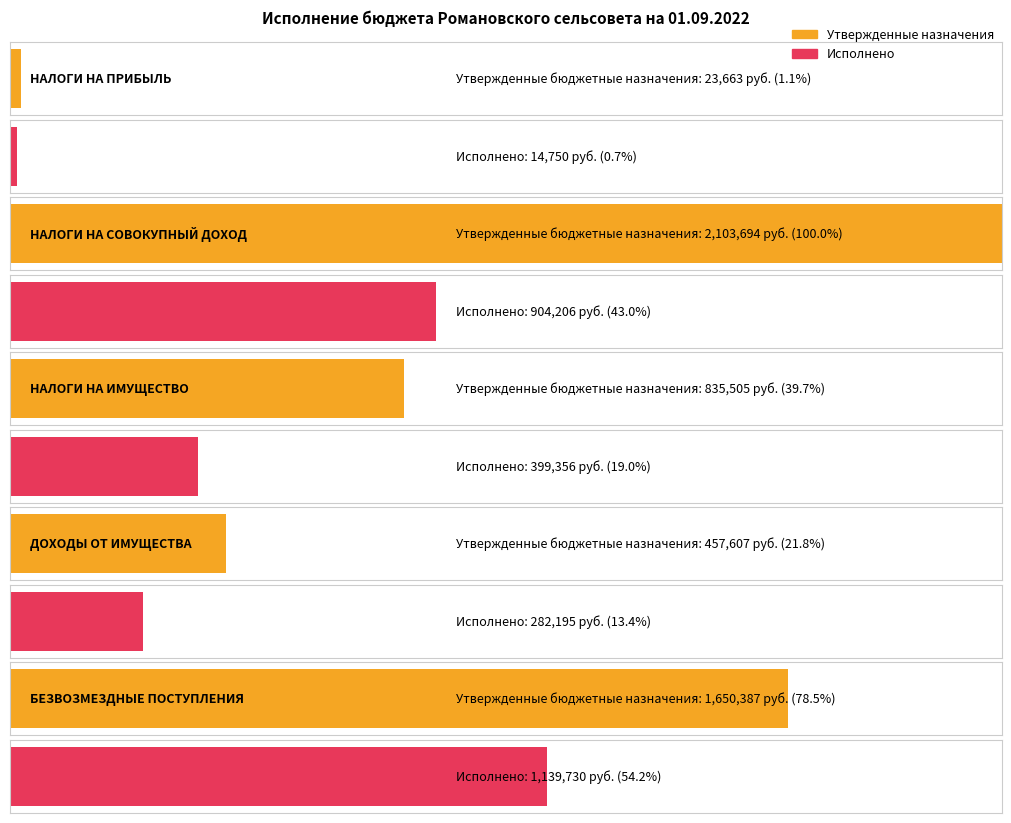

What is the label of the 4th bar from the left?

ДОХОДЫ ОТ ИМУЩЕСТВА